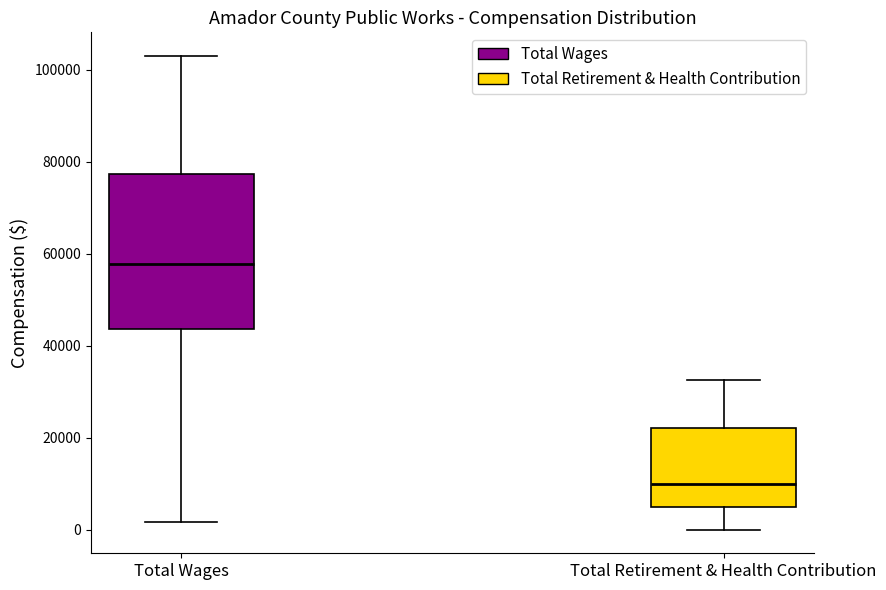

Which box is the tallest, from its lower edge to its upper edge?

Total Wages